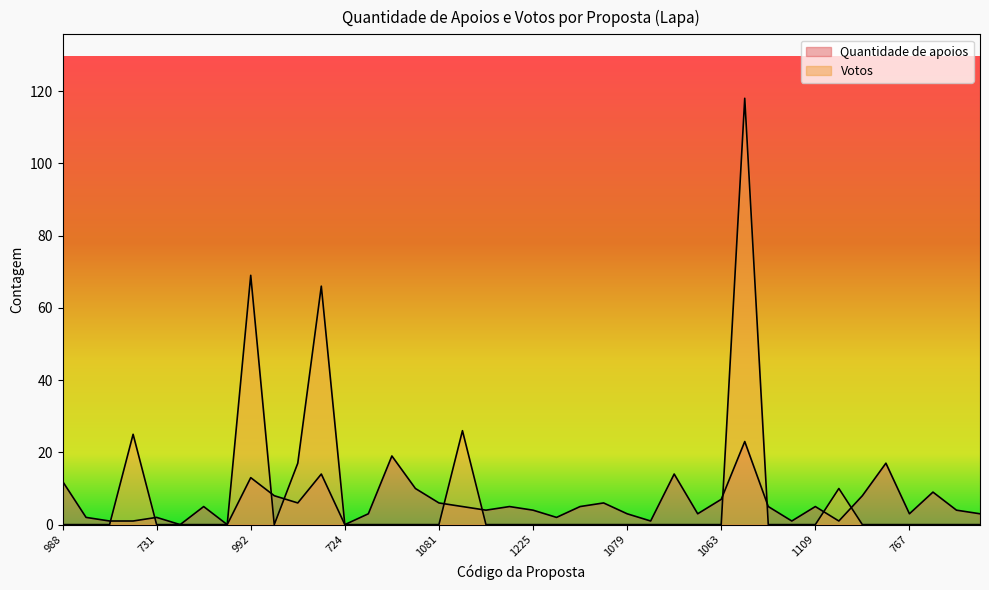

True or false: Quantidade de apoios and Votos cross at least once.

True